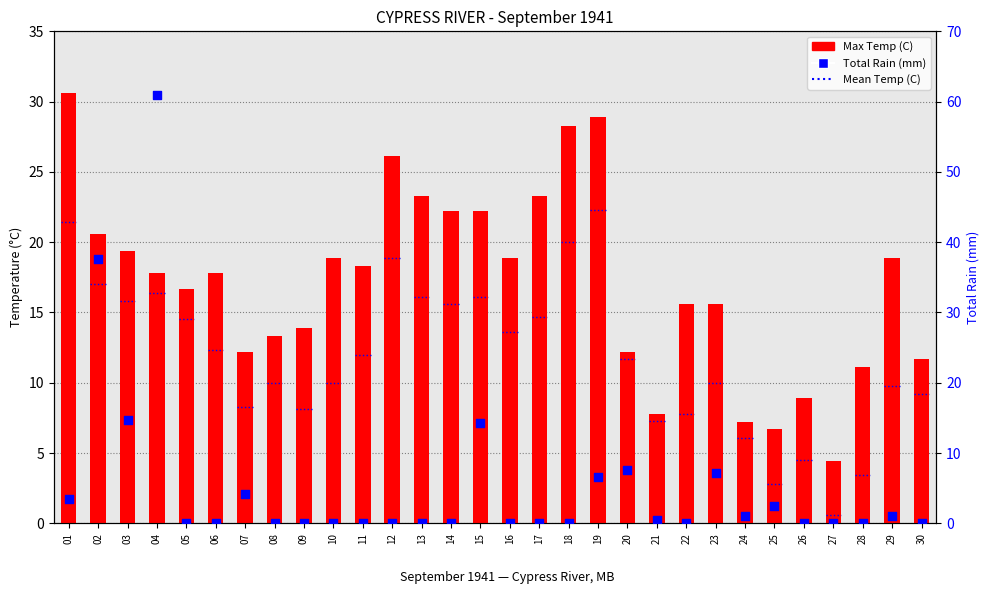

Which series reaches the maximum Y coordinate?

Total Rain (mm)